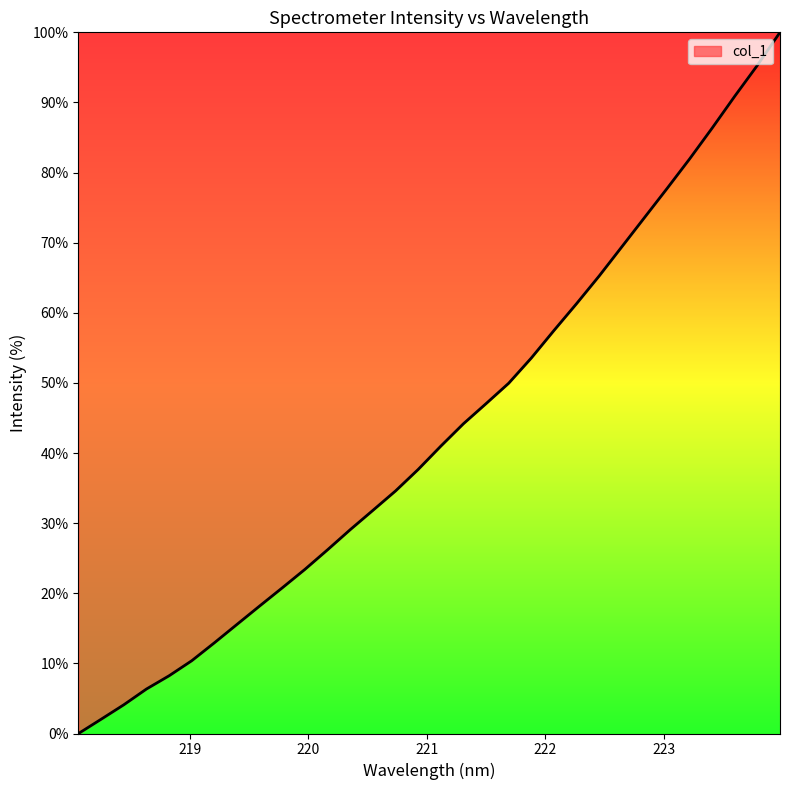

How many lines are shown in the chart?

1